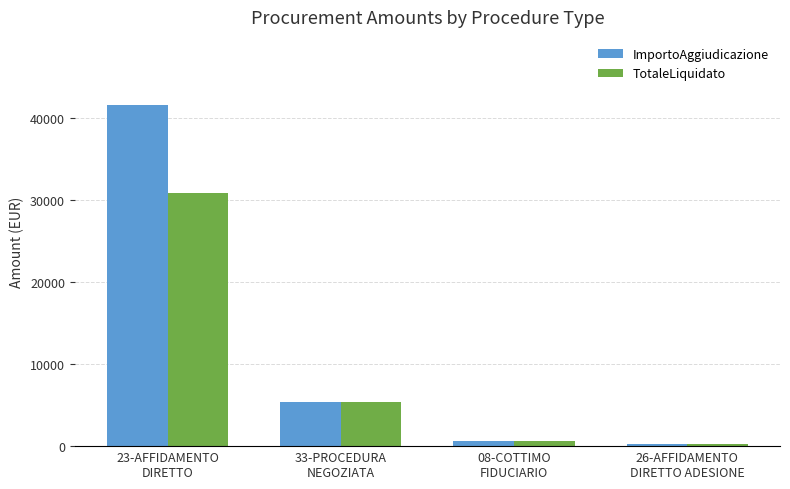

Rank the series by their average value, from lowest to highest.

TotaleLiquidato, ImportoAggiudicazione